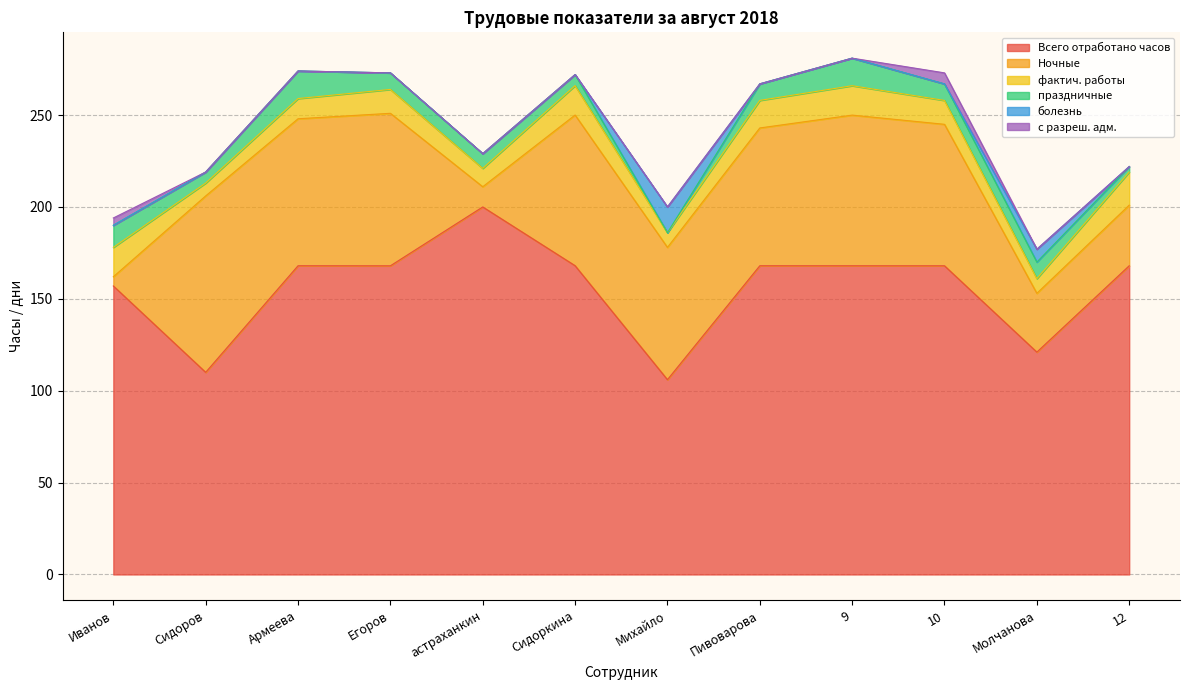

What is the sum of the Всего отработано часов values at Иванов and Армеева?

325.0